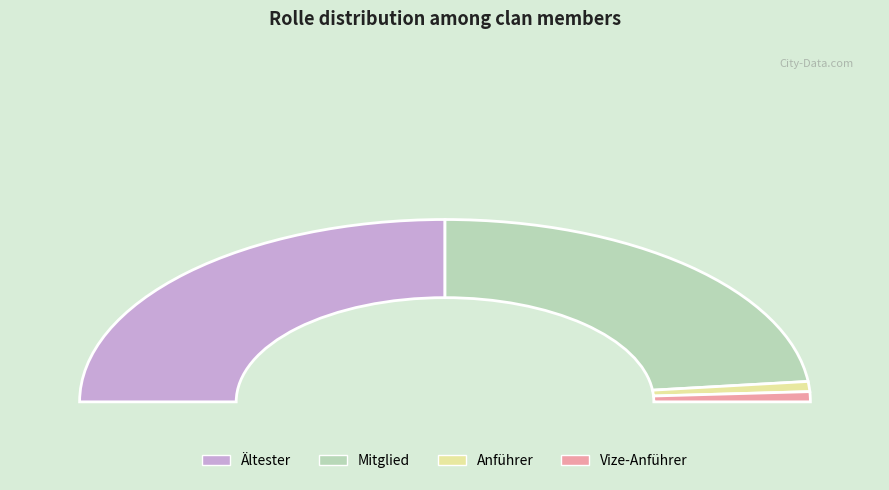

Is Ältester the majority of the pie?

No